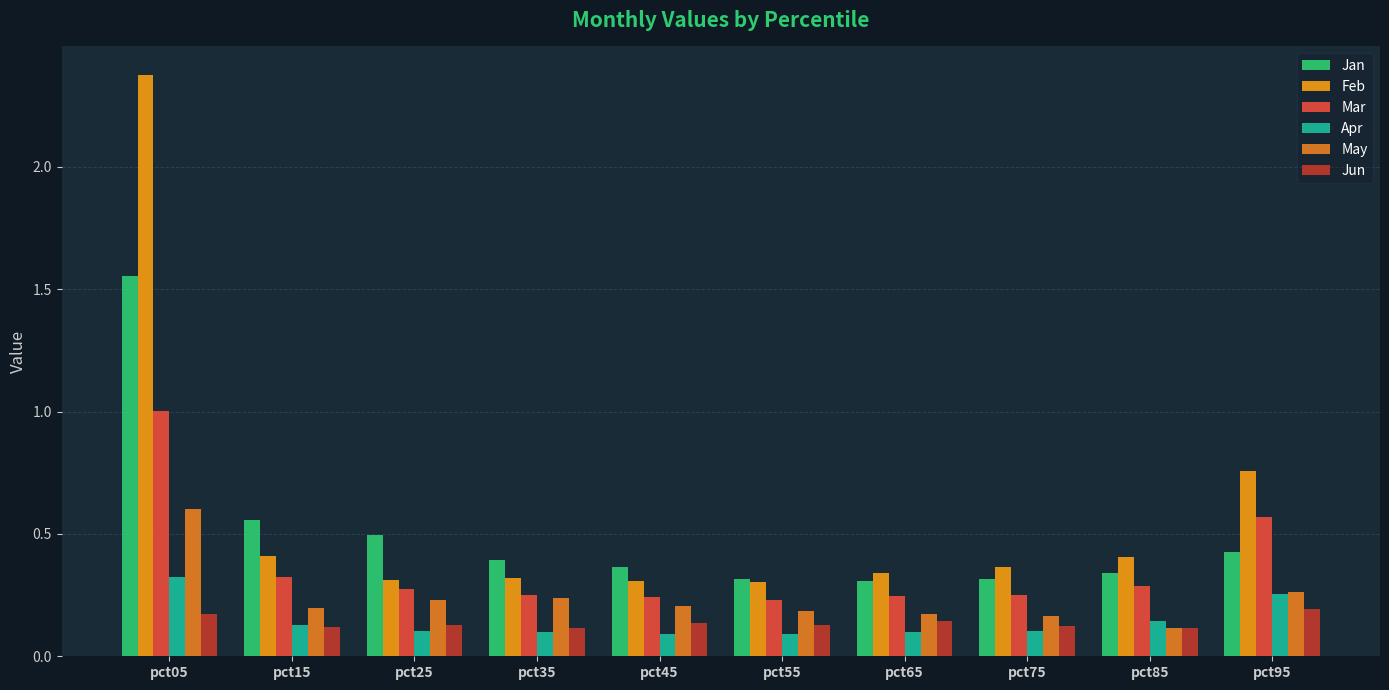

Is it true that Jan equals 0.5 at pct45?

False